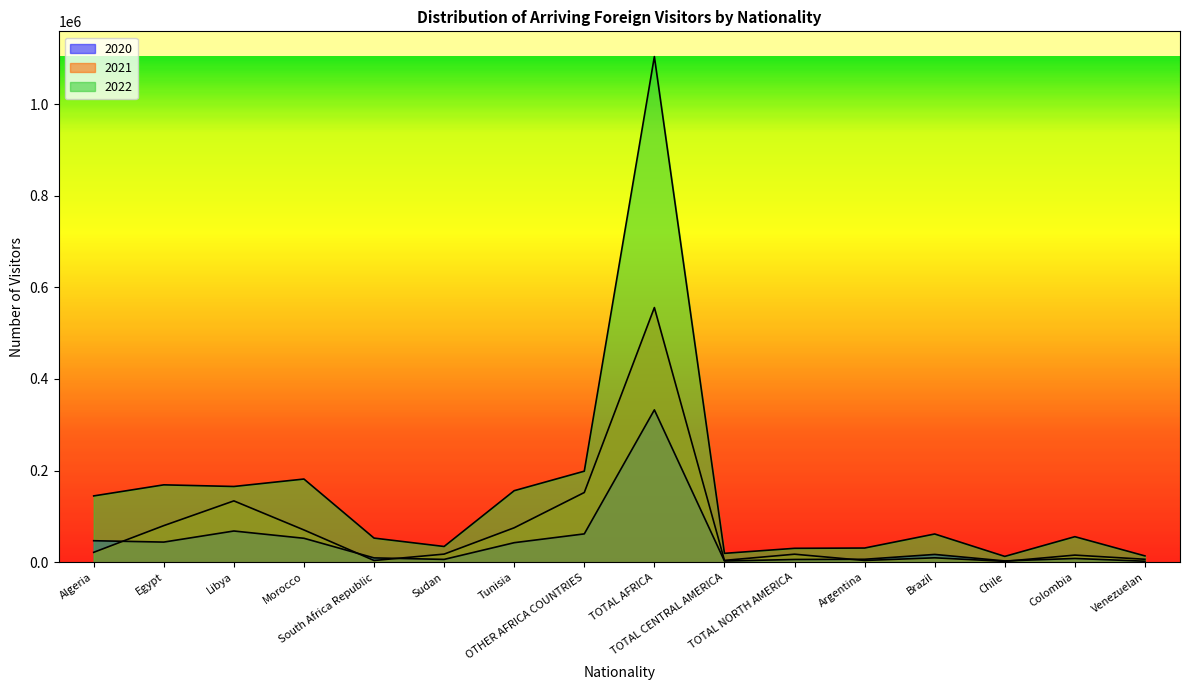

At which category is the sum across all series the highest?

TOTAL AFRICA